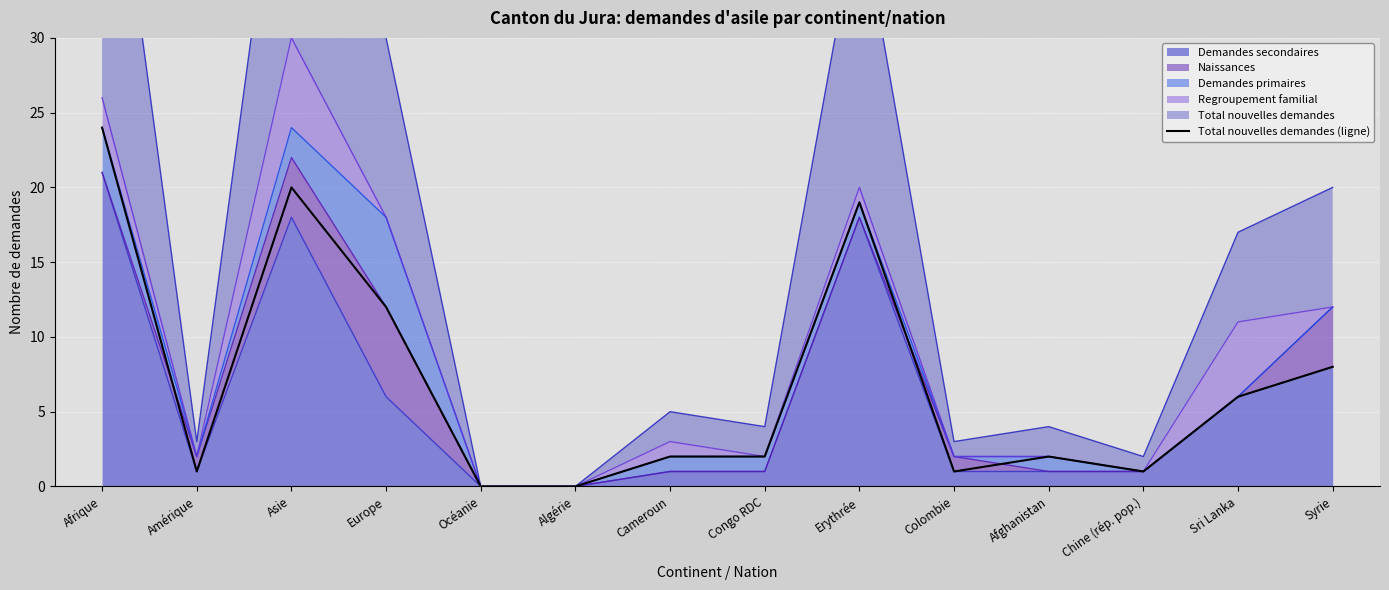

List the labels in order of value, smallest first.

Océanie, Algérie, Amérique, Colombie, Chine (rép. pop.), Cameroun, Congo RDC, Afghanistan, Sri Lanka, Syrie, Europe, Erythrée, Asie, Afrique